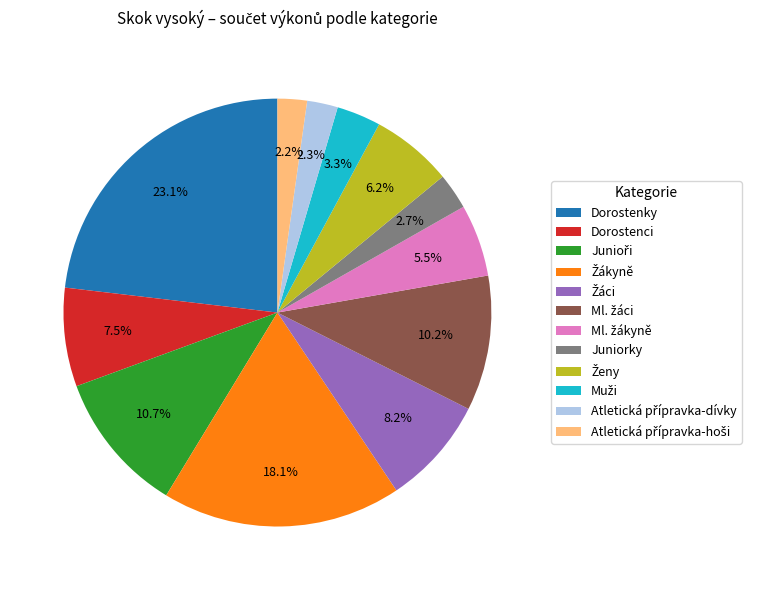

What percentage is the Juniorky slice, to the nearest percent?

3%